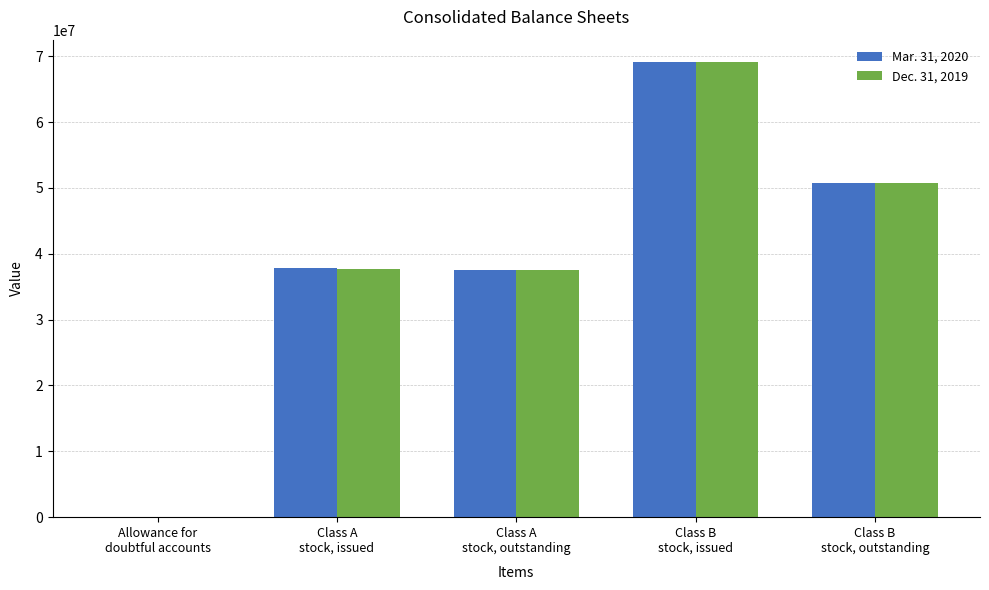

Does the chart contain stacked bars?

No